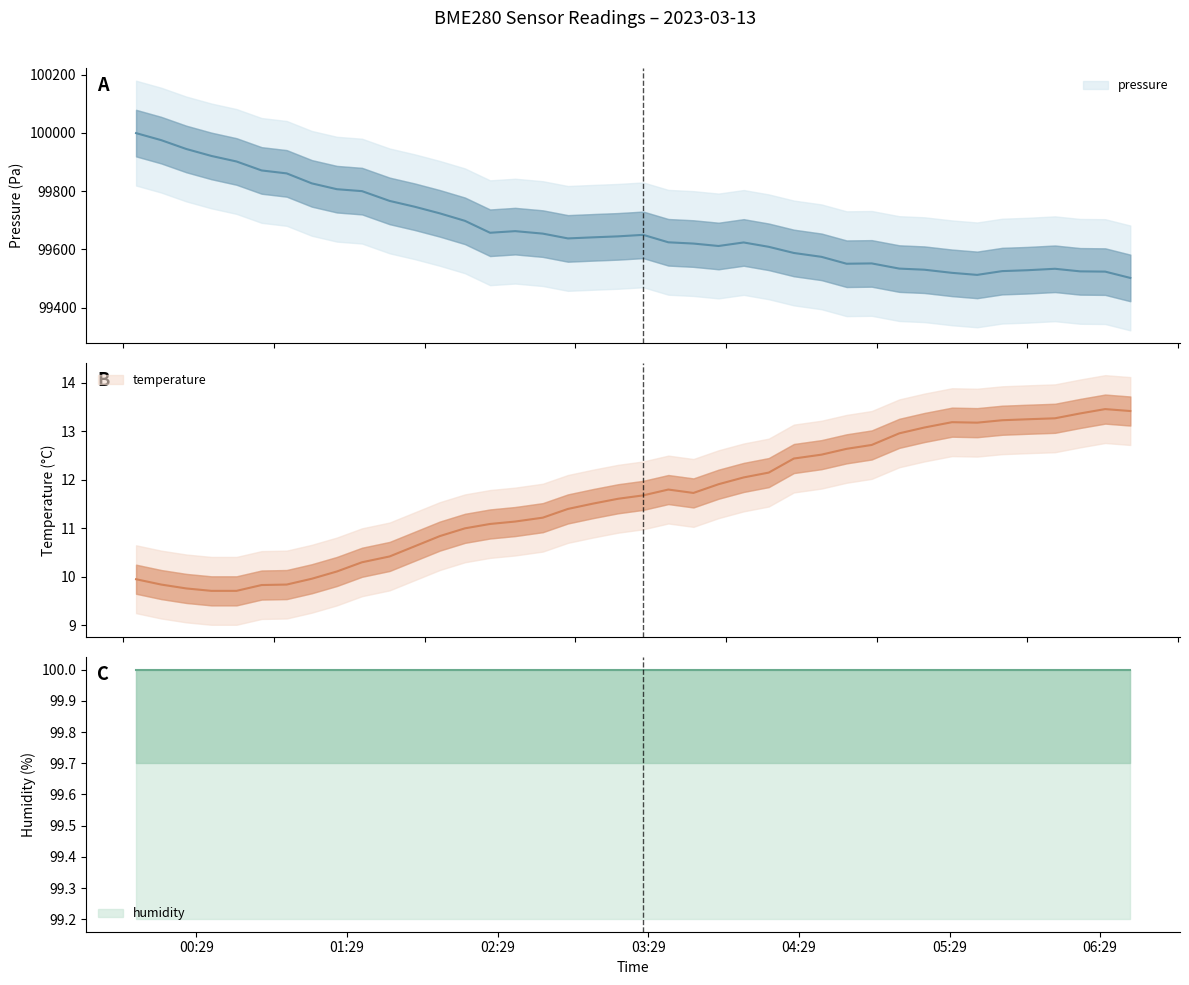

Does the chart display data point markers on the line(s)?

No